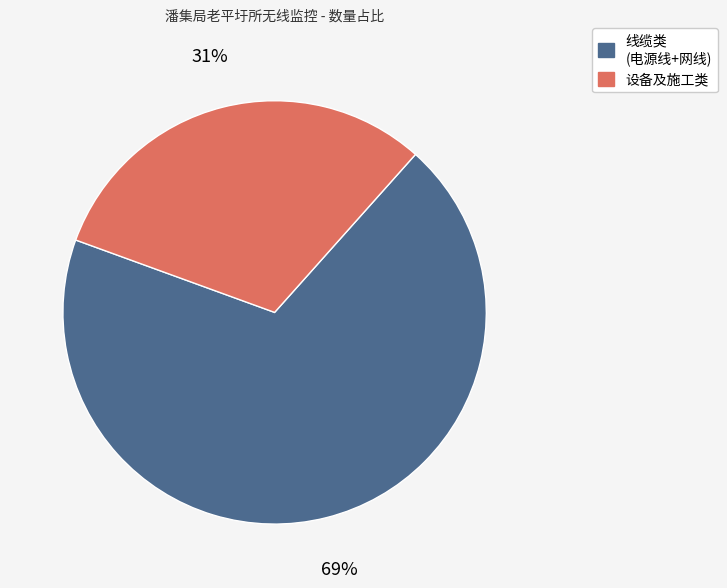

To the nearest percent, what is the average slice percentage?

50%